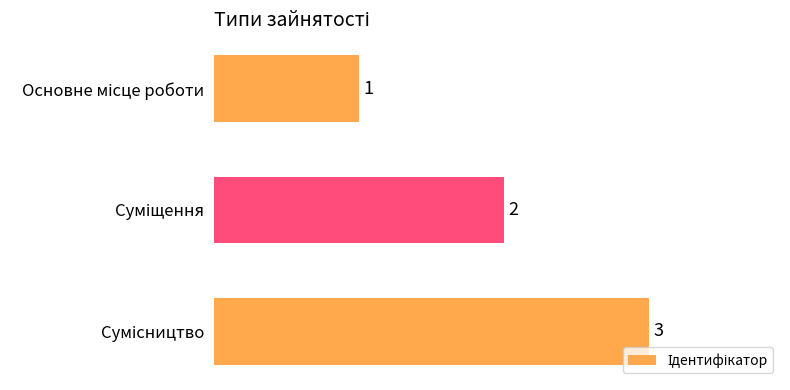

What is the sum of all values?

6